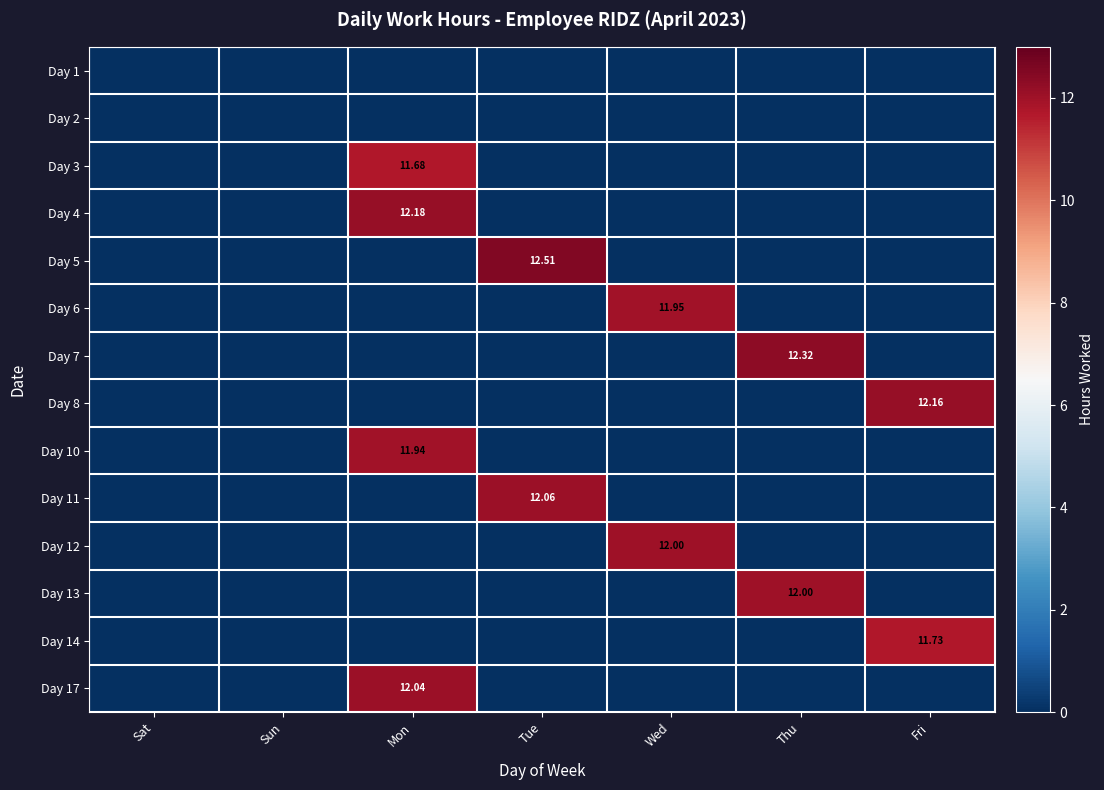

How many values in Day 4 are above zero?

1